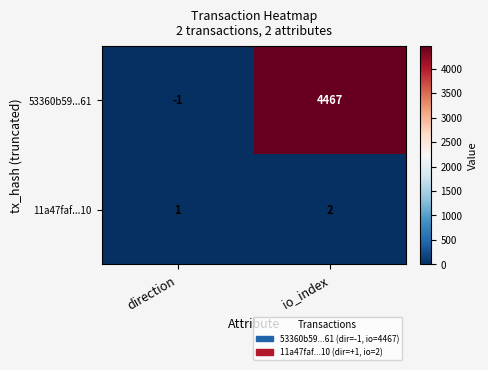

Is it true that 53360b59...61 equals -1 at direction?

True